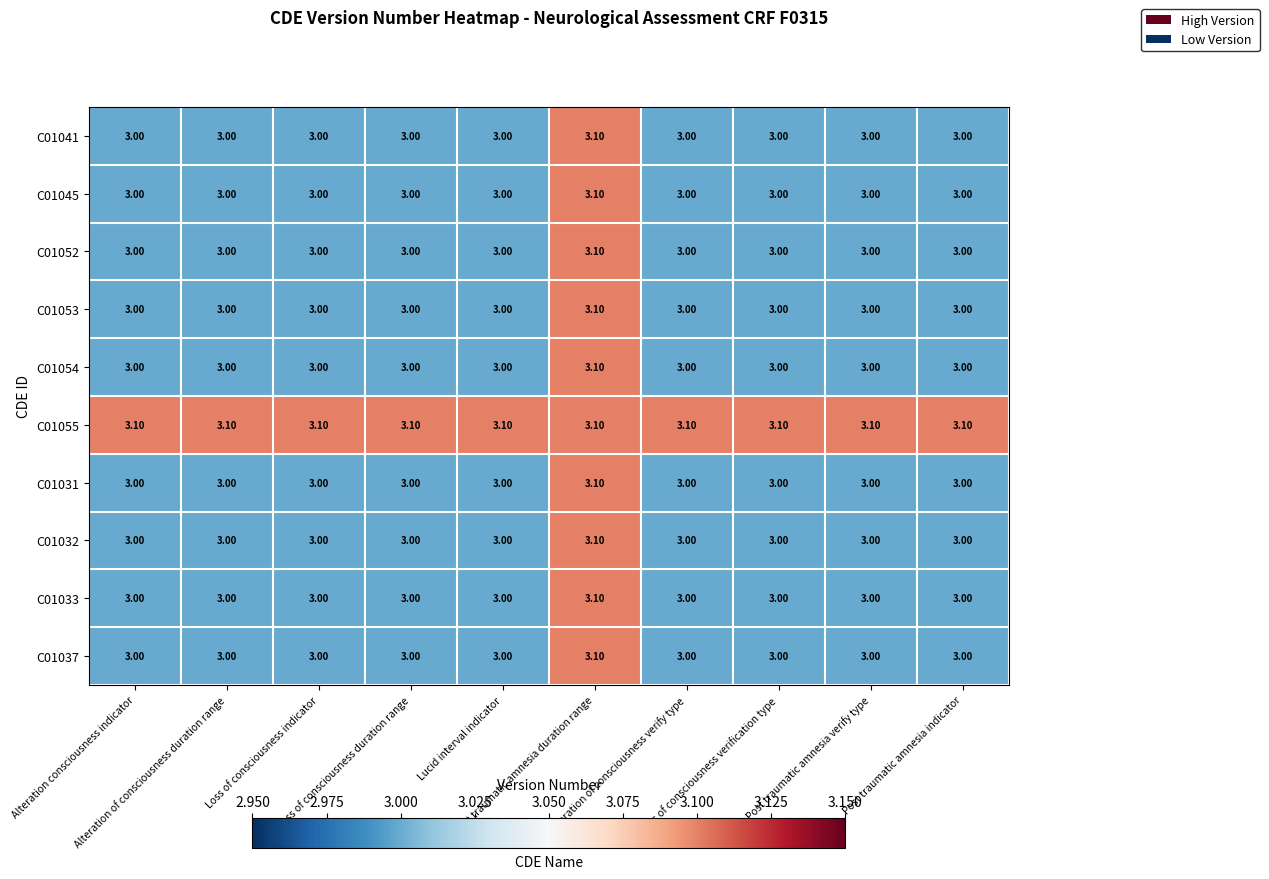

What is the sum of all C01055 values?

31.0